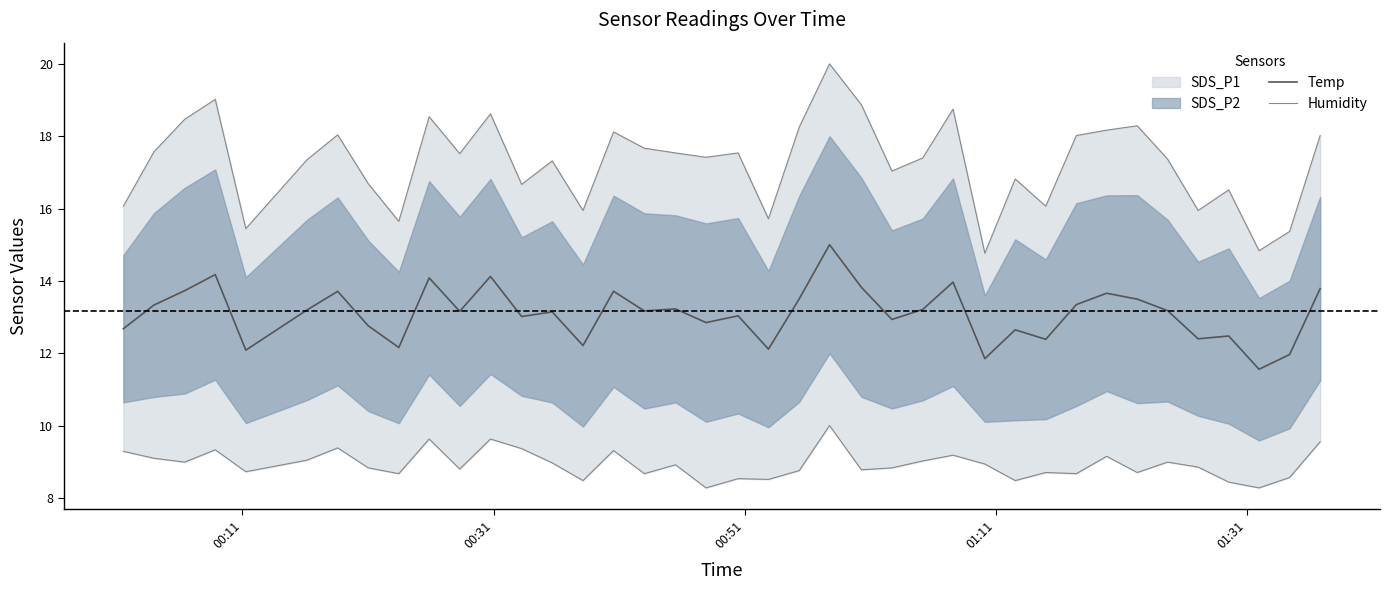

List the series in order of their overall mean, highest first.

Humidity, Temp